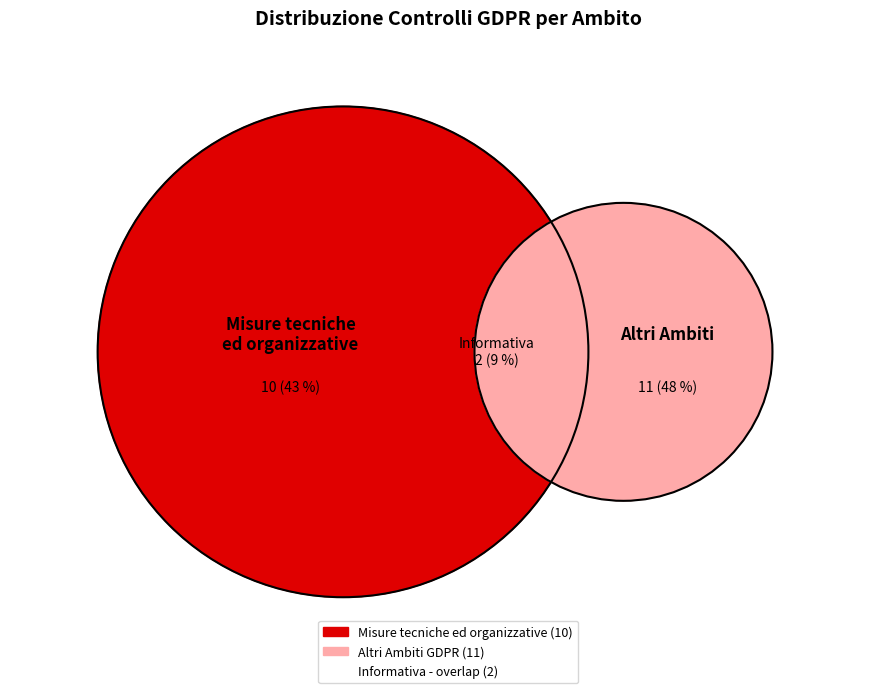

To the nearest percent, what is the difference between the largest and smallest slice percentages?

39%